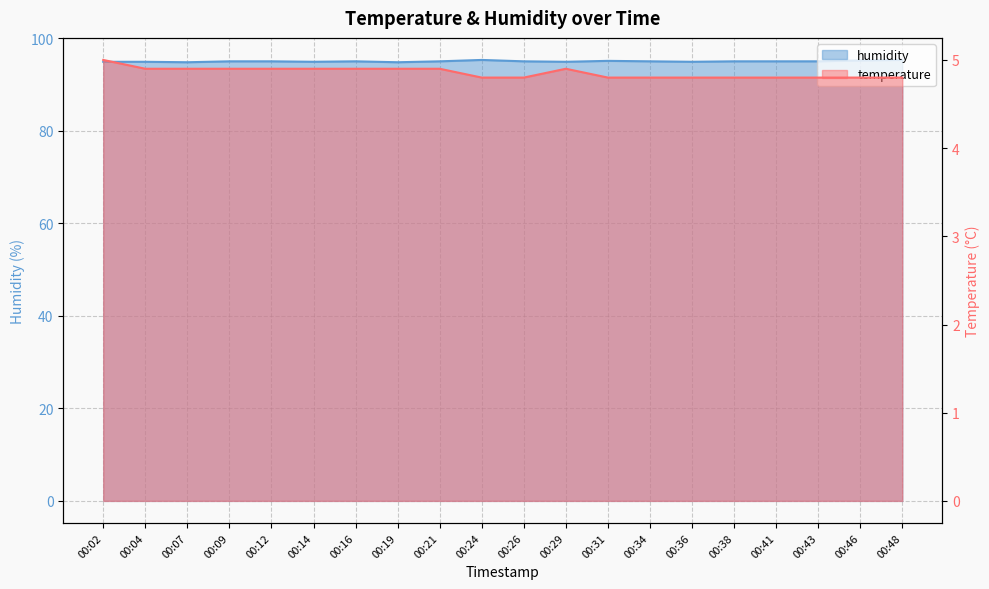

What is the value of the temperature point at the 14th from the left?

4.8